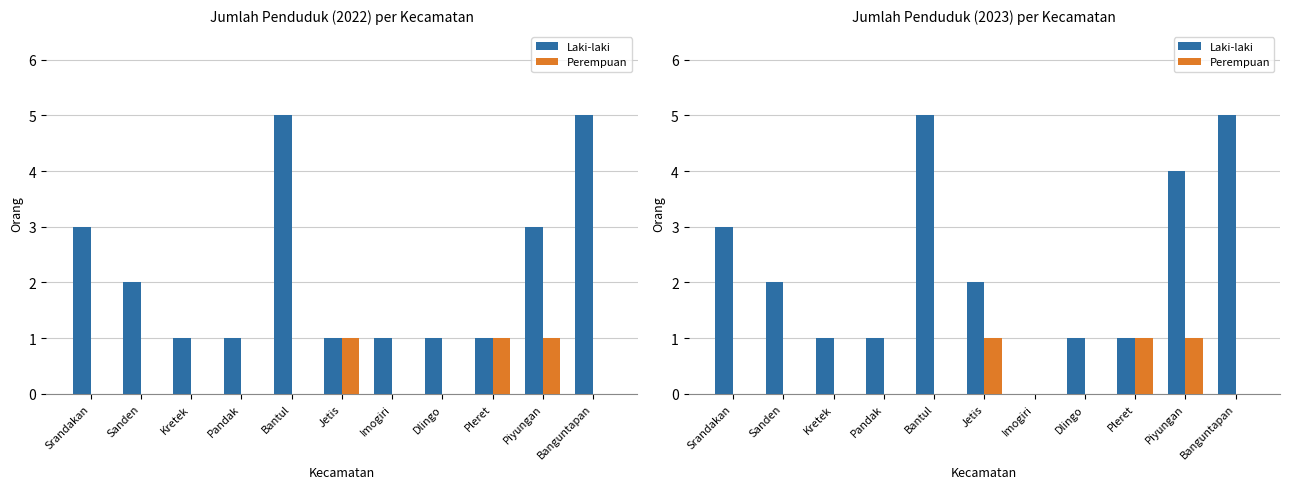

True or false: Perempuan has a value of 0 at Banguntapan.

True